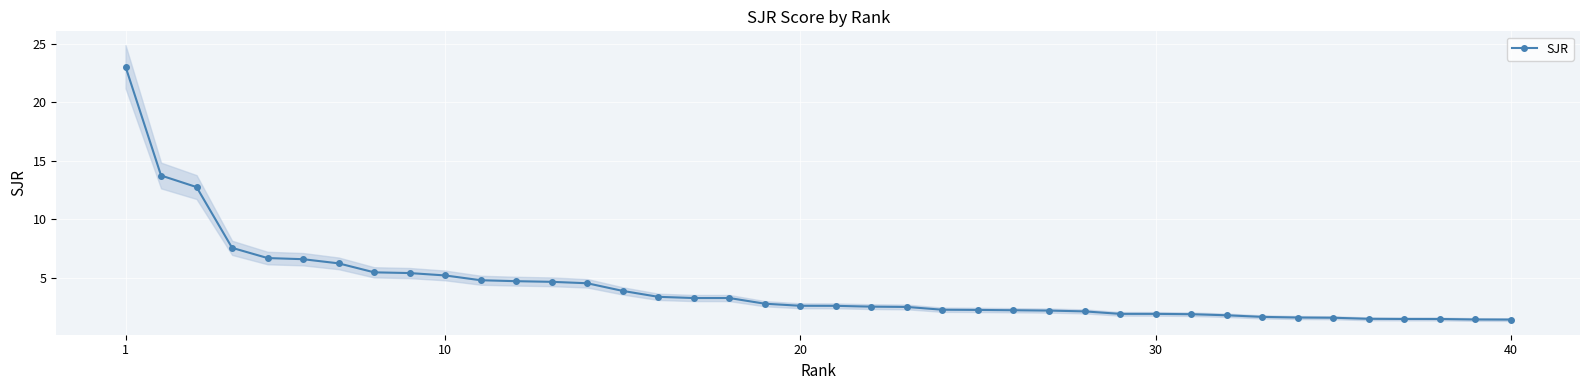

At which label does the data first exceed 2?

1